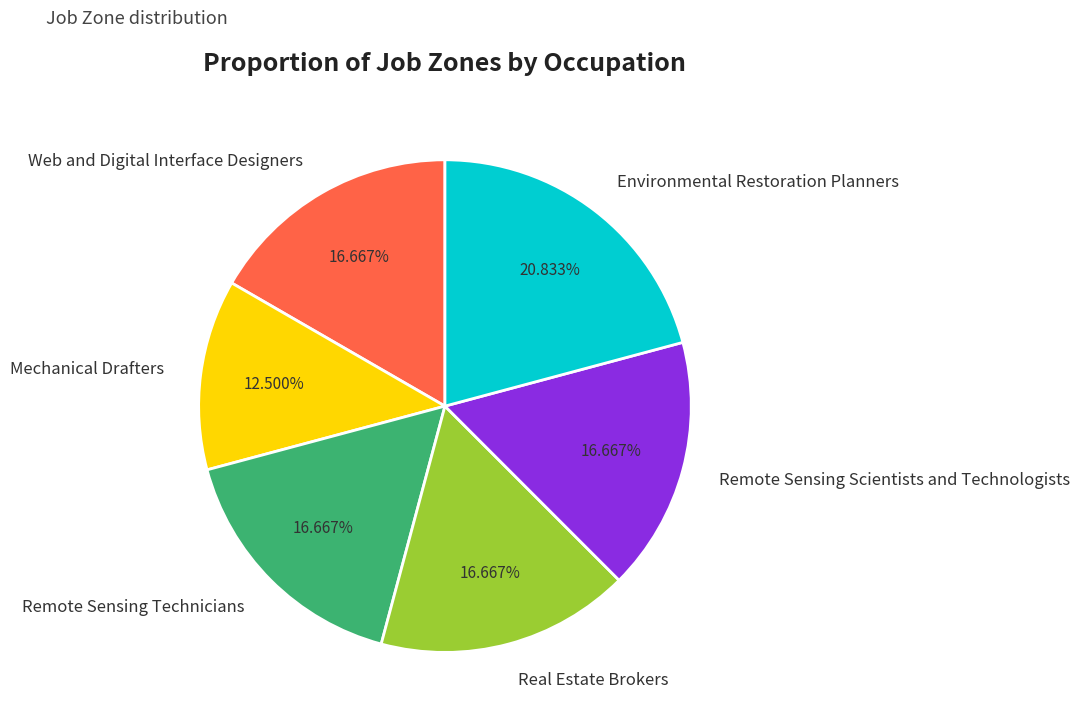

Count the number of slices in the pie.

6